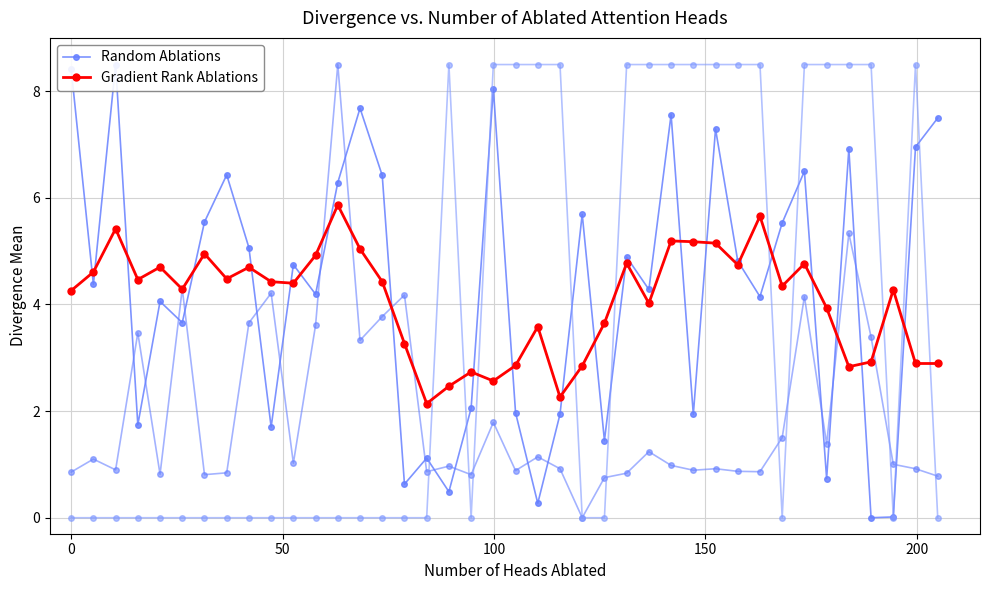

True or false: Gradient Rank Ablations has more than 1 interior local peaks.

True